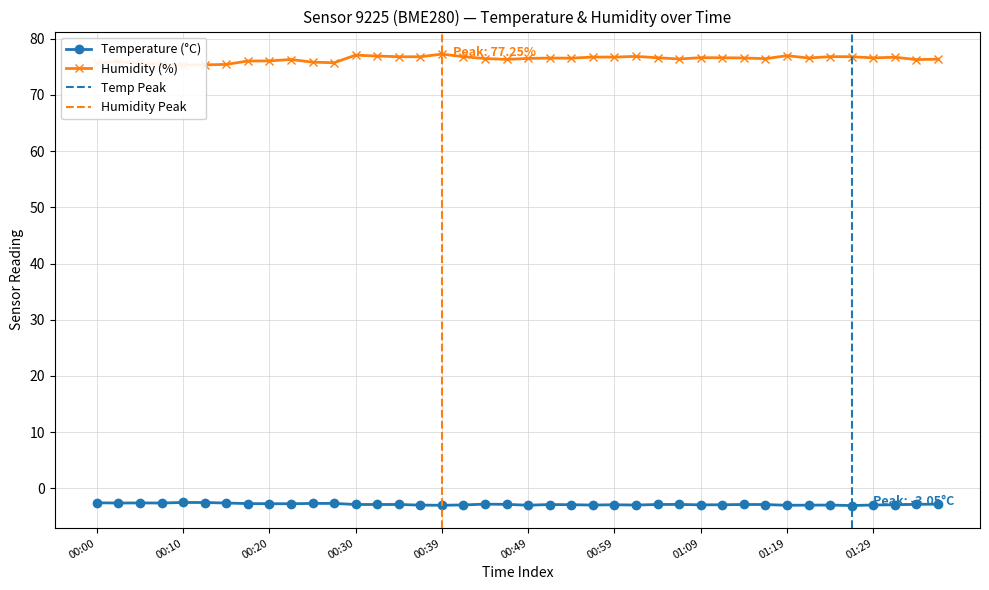

Is it true that humidity equals 114.3 at 00:59?

False